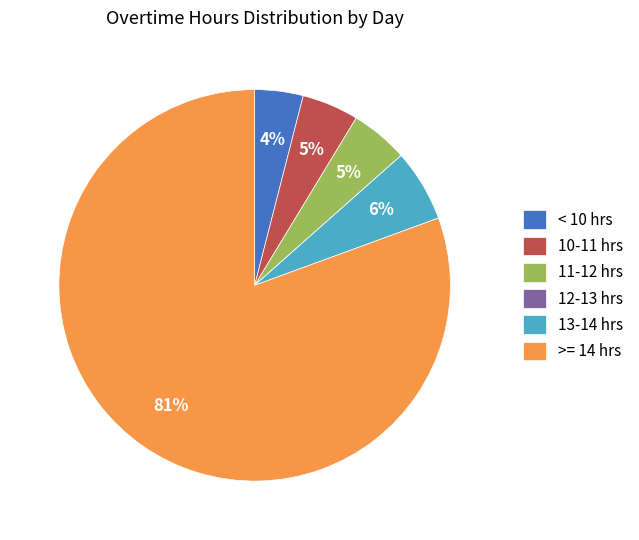

To the nearest percent, what is the average slice percentage?

17%